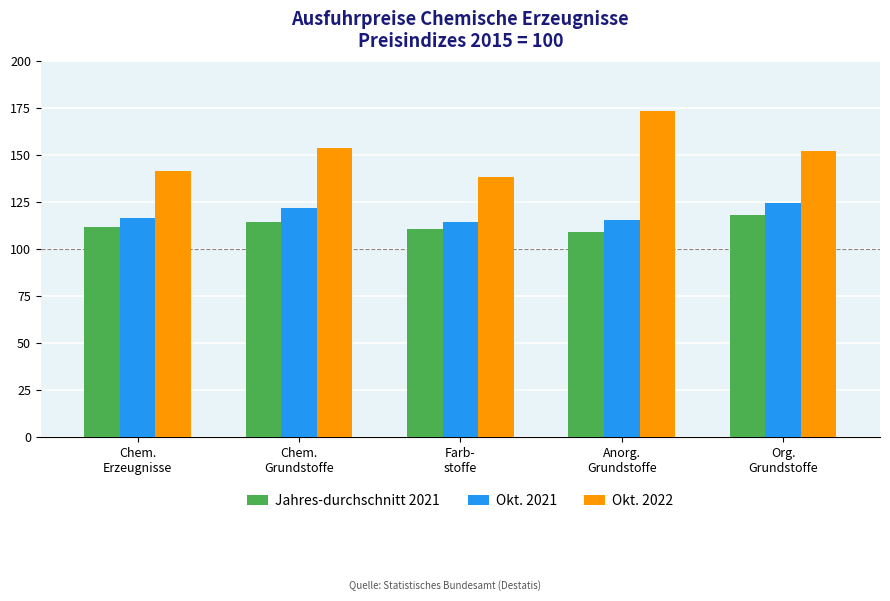

Which series has the widest spread of values?

Okt. 2022